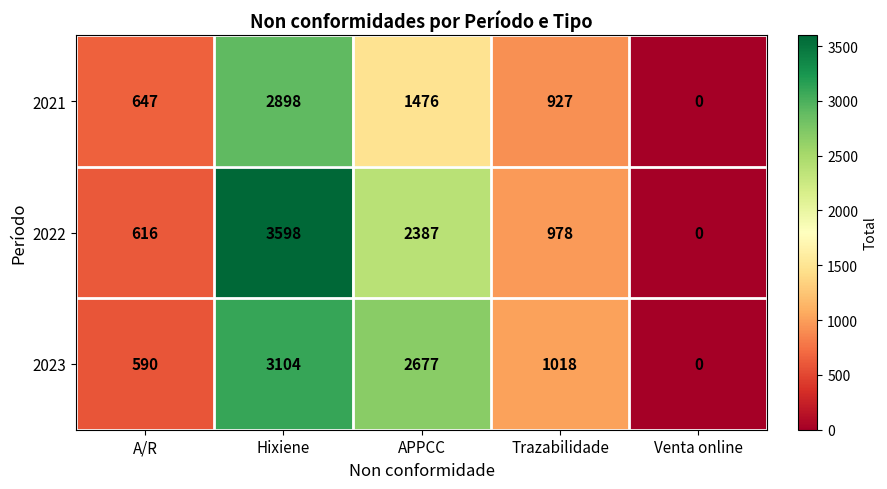

What is the total value across all series at Hixiene?

9600